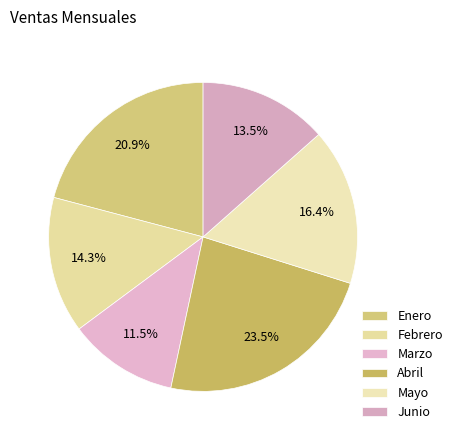

Count the number of slices in the pie.

6